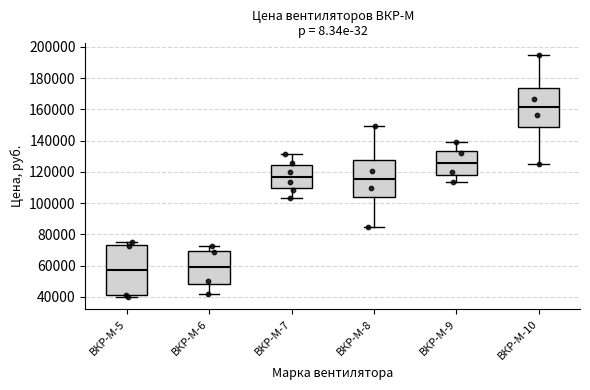

Reading left to right, read every box against the y-axis: the position of its median line, the range the box covers, and the ends of its whiskers. The values are not printed on the chart, so give them approximately, as read against the axis.

ВКР-М-5: median 58000, box 40000 to 74000, whiskers 40000 (just below the box's lower edge) to 76000
ВКР-М-6: median 60000, box 48000 to 70000, whiskers 42000 to 72000
ВКР-М-7: median 116000, box 110000 to 124000, whiskers 104000 to 132000
ВКР-М-8: median 116000, box 104000 to 128000, whiskers 84000 to 150000
ВКР-М-9: median 126000, box 118000 to 134000, whiskers 114000 to 140000
ВКР-М-10: median 162000, box 148000 to 174000, whiskers 124000 to 194000